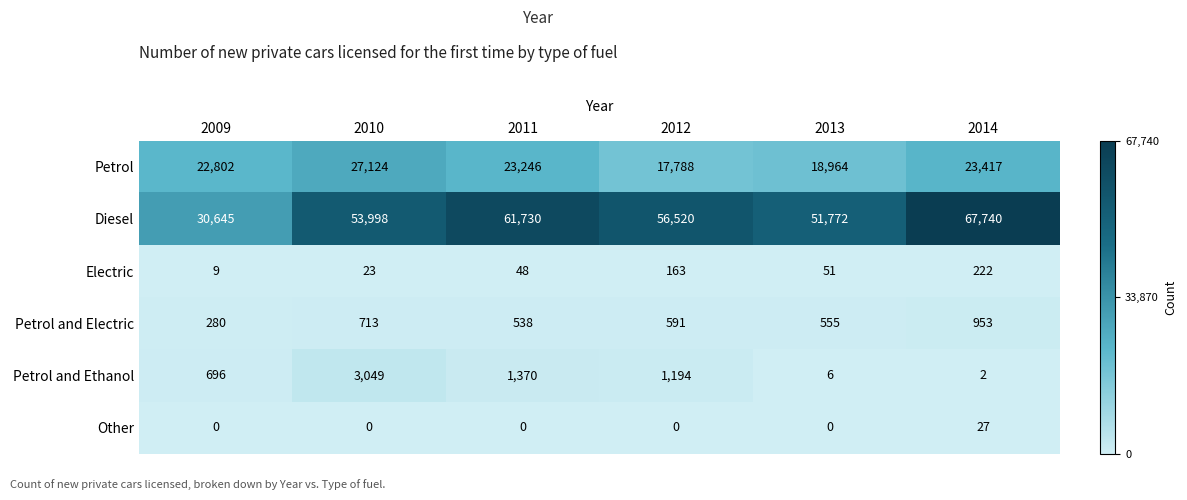

What is the maximum value shown in the chart?

67740